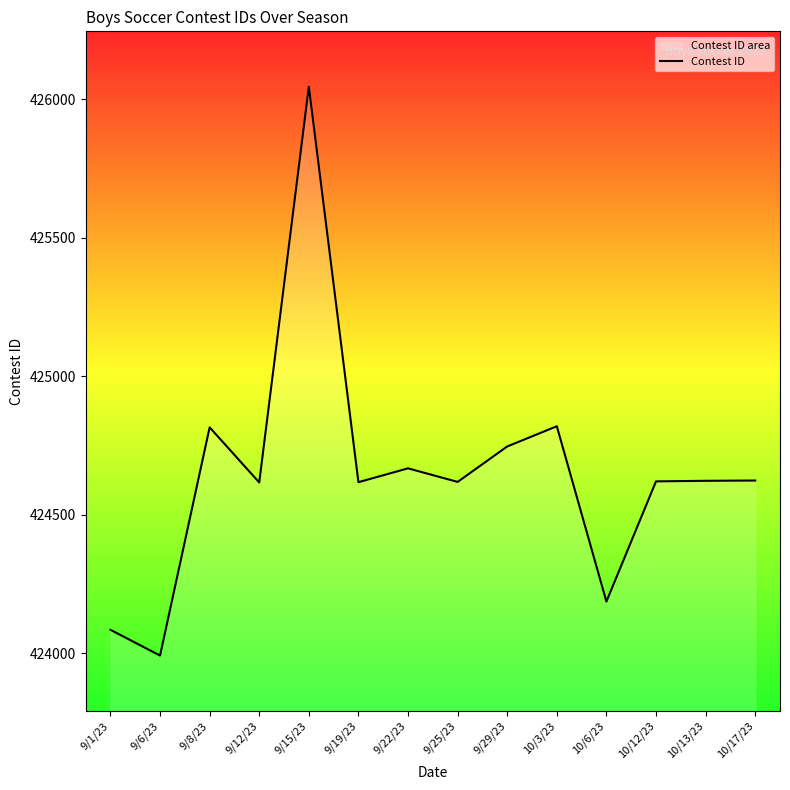

Rank the categories by value from highest to lowest.

9/15/23, 10/3/23, 9/8/23, 9/29/23, 9/22/23, 10/17/23, 10/13/23, 10/12/23, 9/25/23, 9/19/23, 9/12/23, 10/6/23, 9/1/23, 9/6/23